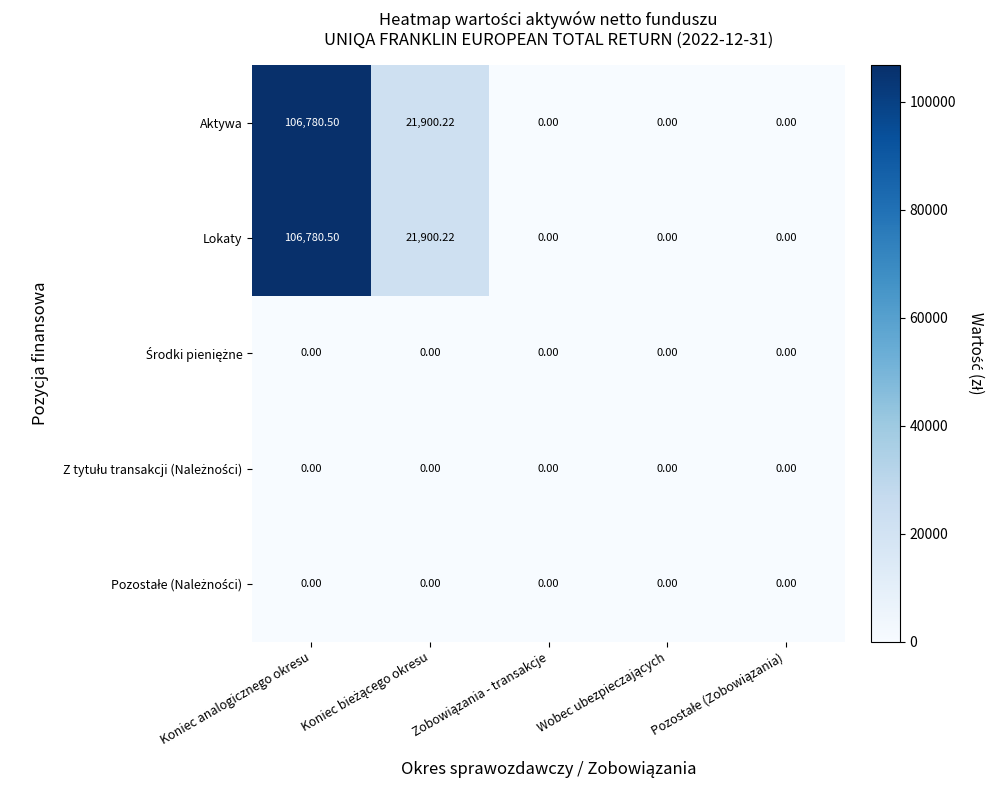

Which category has the highest value across all series?

Koniec analogicznego okresu